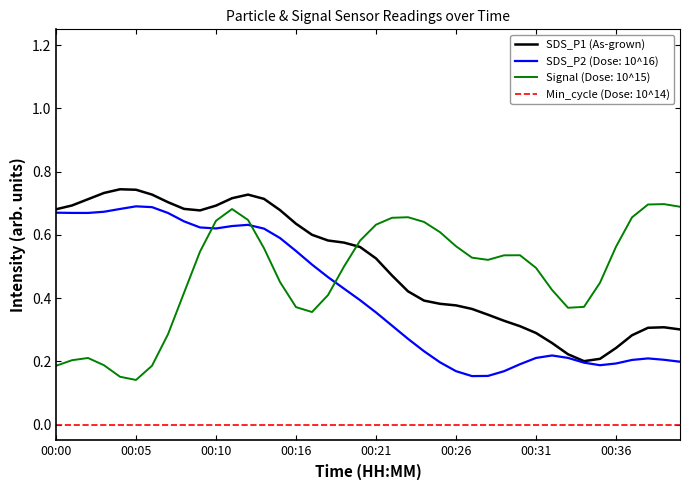

True or false: SDS_P2 (Dose: 10^16) and Min_cycle (Dose: 10^14) cross at least once.

False